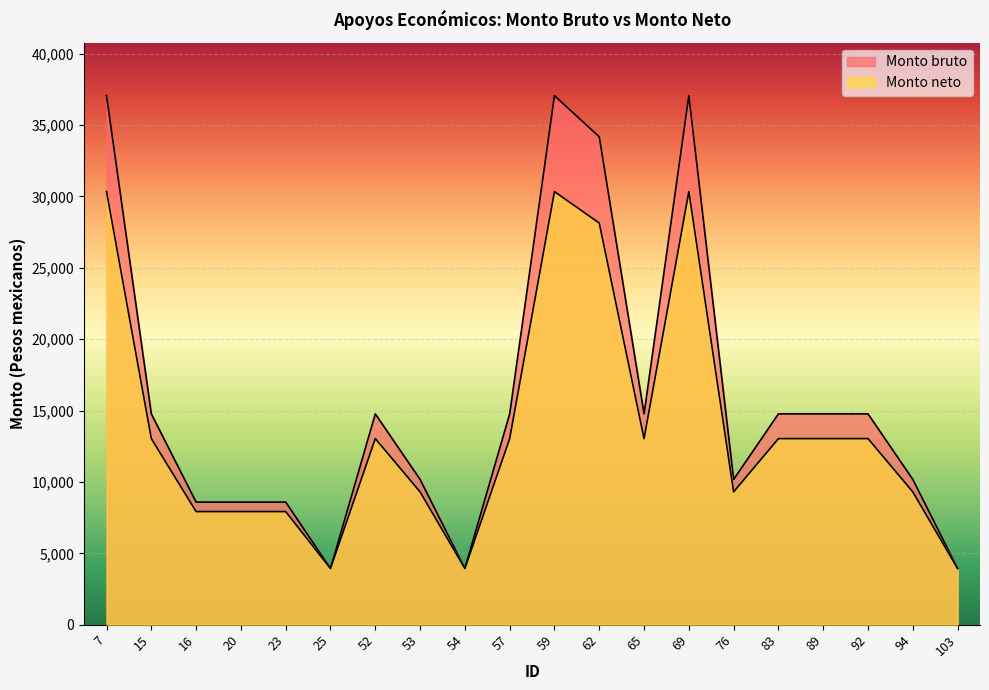

Between 94 and 20, which is larger?

94